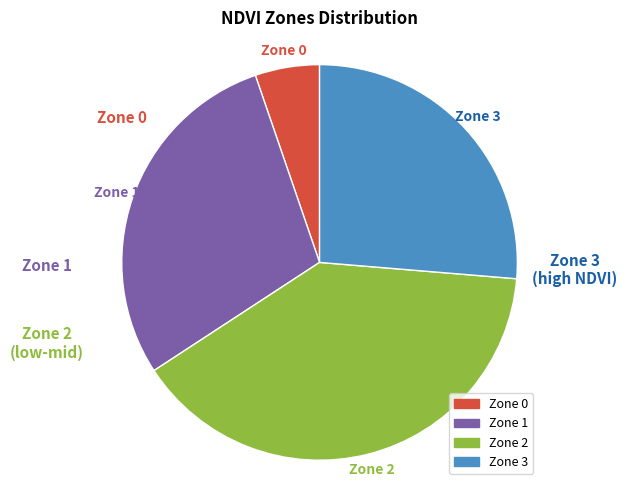

Approximately how many times larger is the value at Zone 0 compared to Zone 3?

0.2